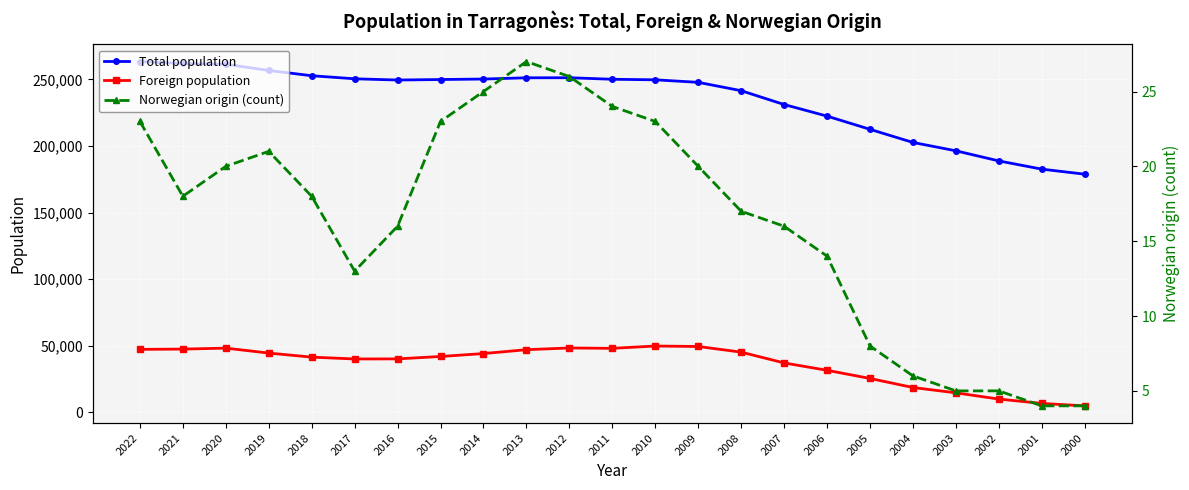

Which series has the widest spread of values?

Total population